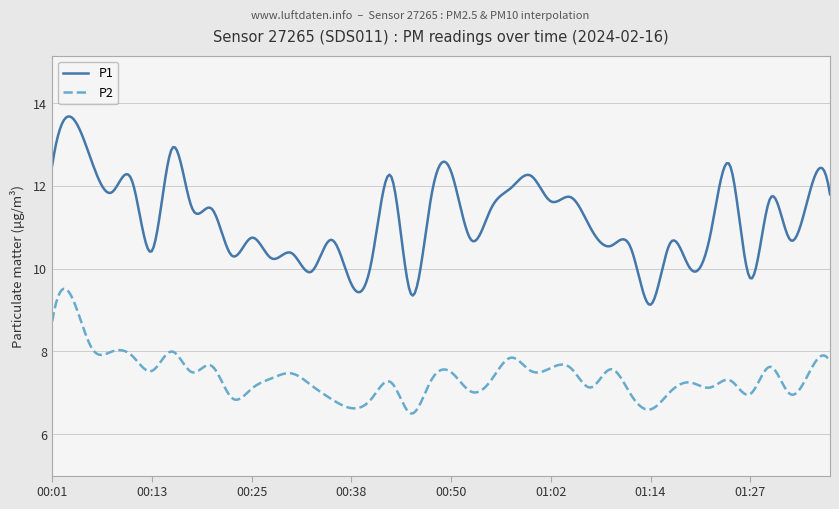

Rank the series by their average value, from lowest to highest.

P2, P1